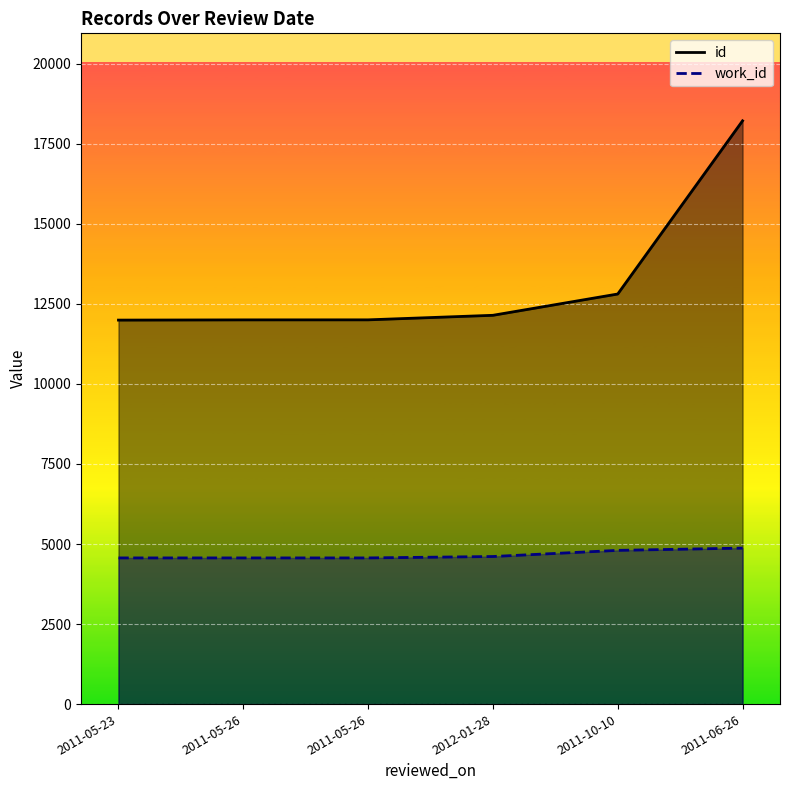

Rank the categories by id value from highest to lowest.

2011-06-26, 2011-10-10, 2012-01-28, 2011-05-26, 2011-05-26, 2011-05-23